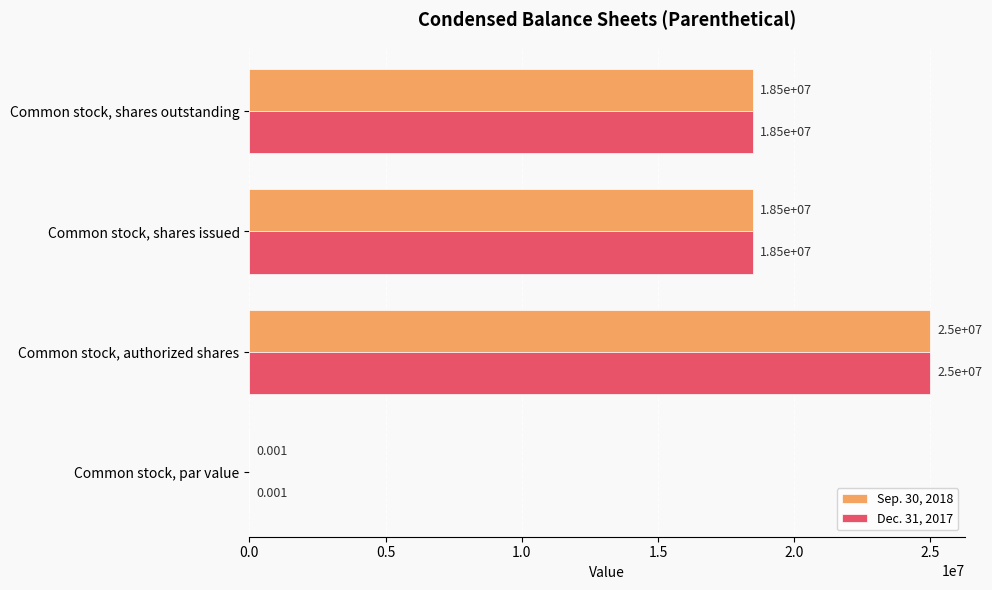

Which label corresponds to the largest value in the chart?

Common stock, authorized shares